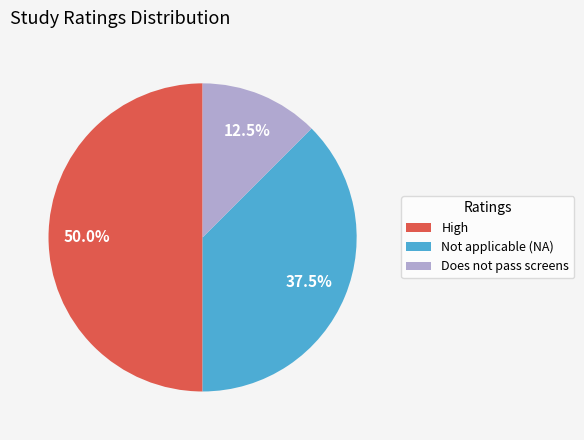

Approximately how many times larger is the value at High compared to Does not pass screens?

4.0